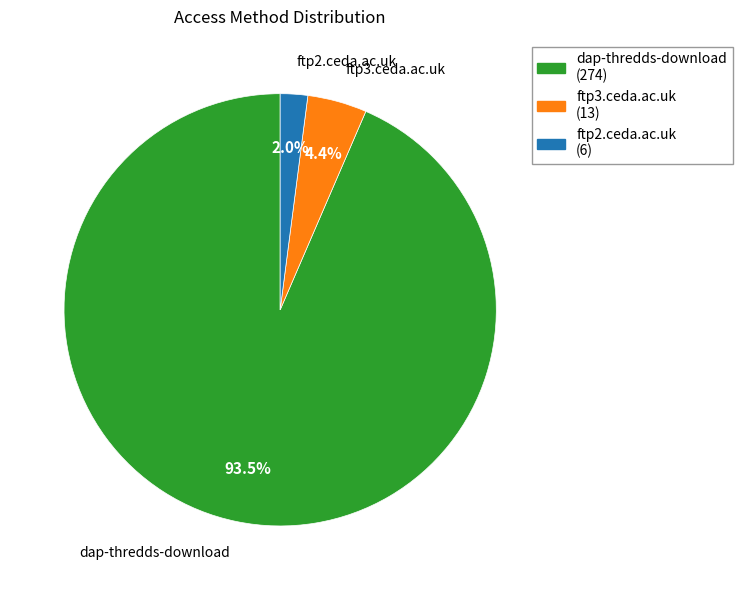

Count the number of slices in the pie.

3